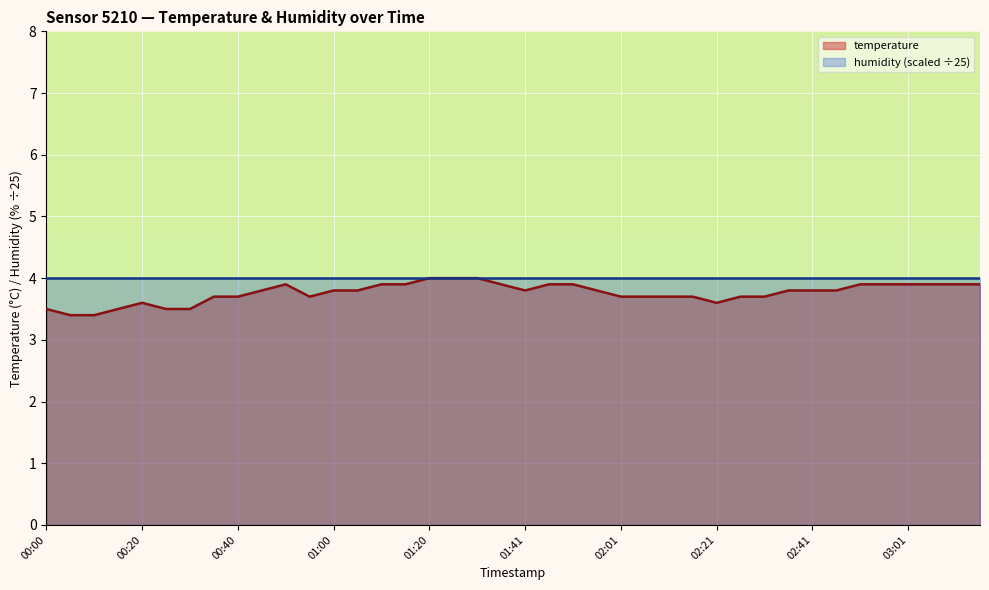

What is the difference between the second highest and second lowest values?

0.6